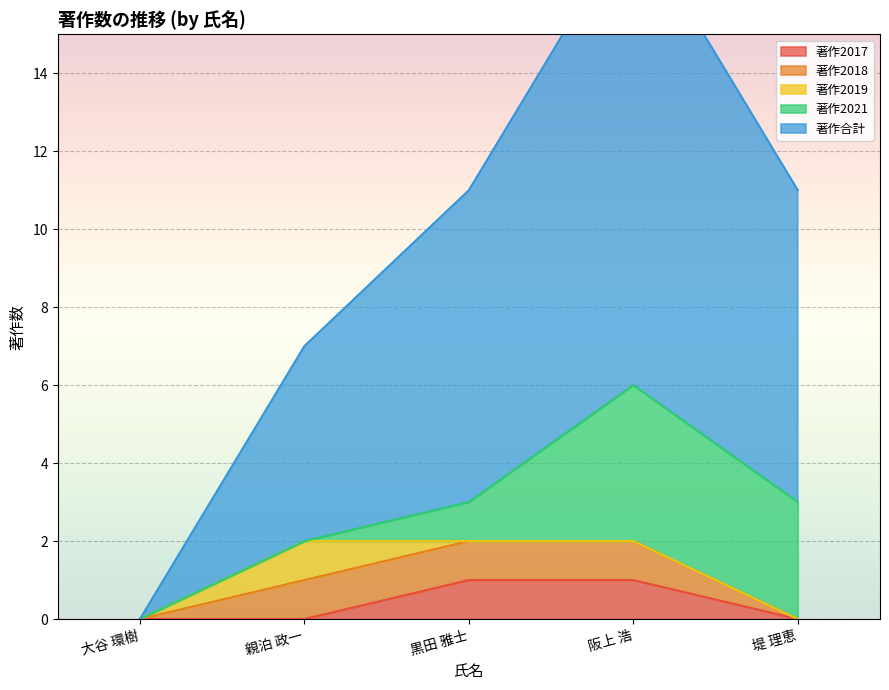

At 大谷 環樹, list the series in order from largest to smallest.

著作2017, 著作2018, 著作合計